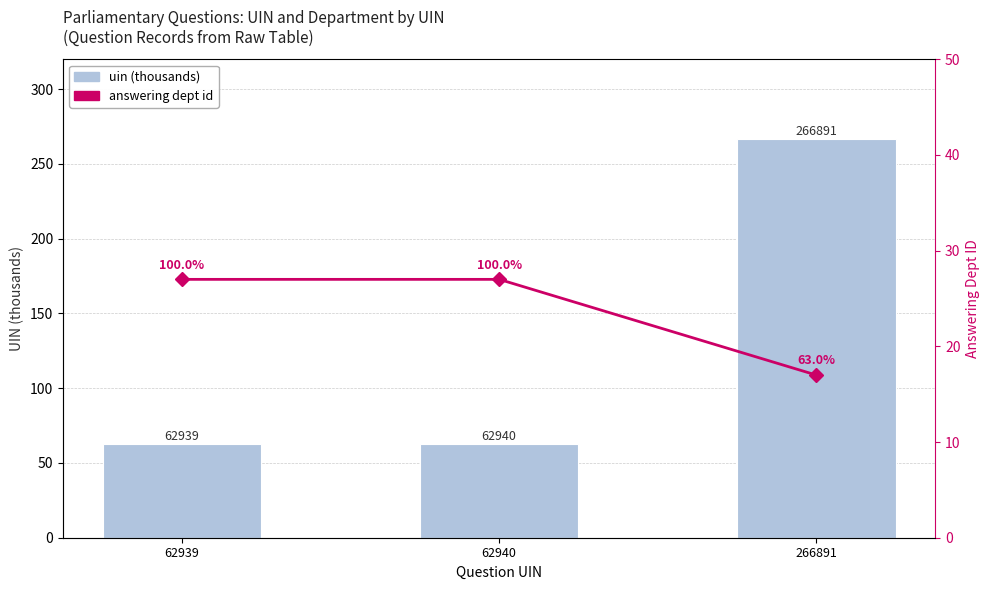

What is the value of the answering dept id bar at the 3rd from the left?

17.0